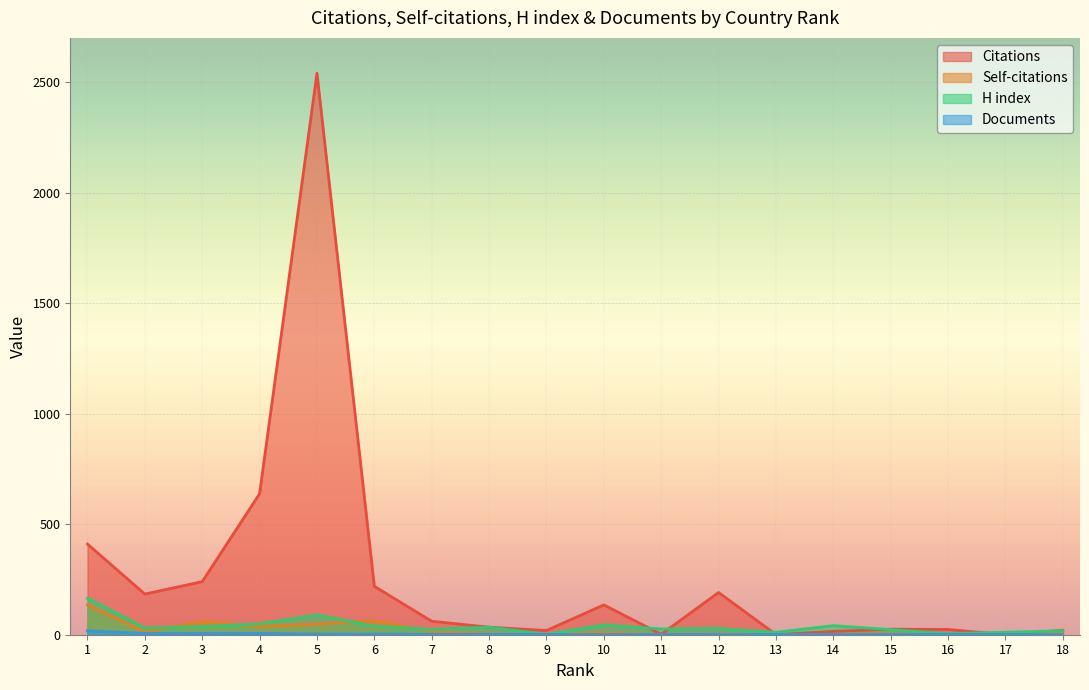

What are all the series names shown in the legend?

Citations, Self-citations, H index, Documents